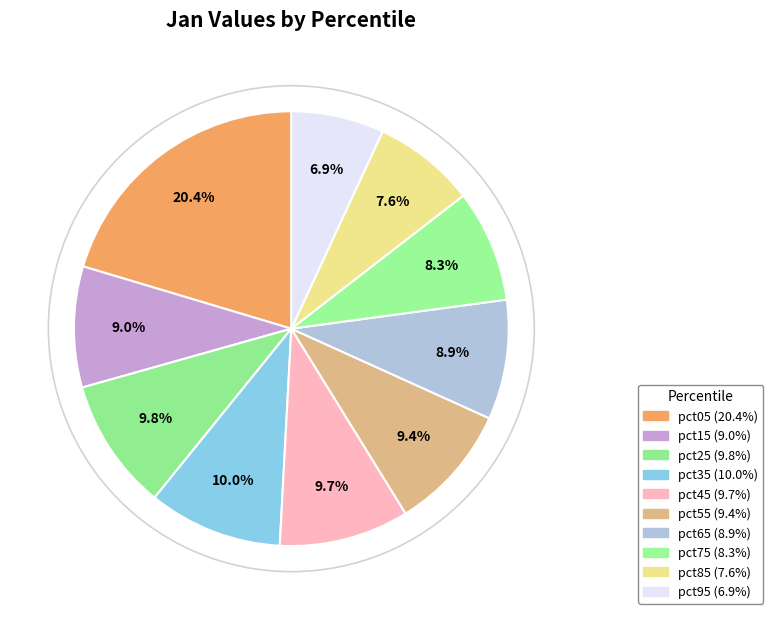

To the nearest percent, what is the average slice percentage?

10%